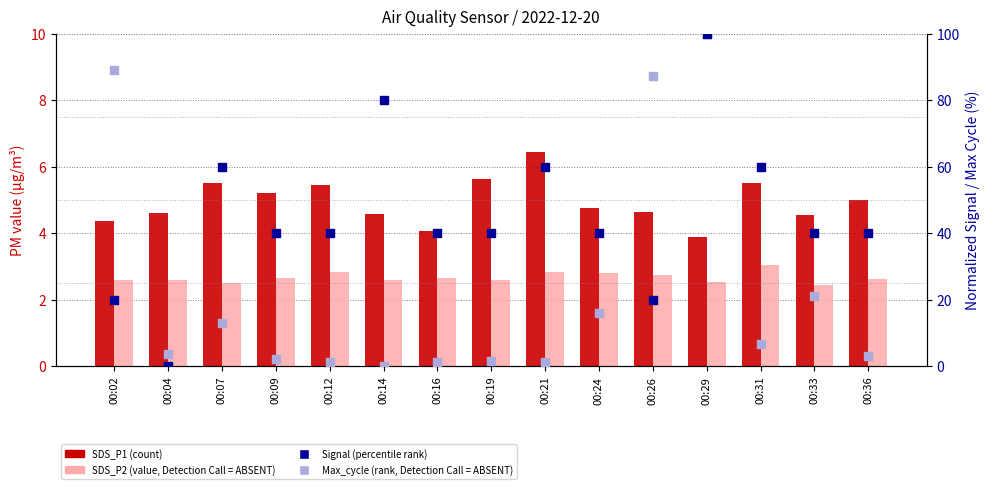

At which category is the sum across all series the highest?

00:29